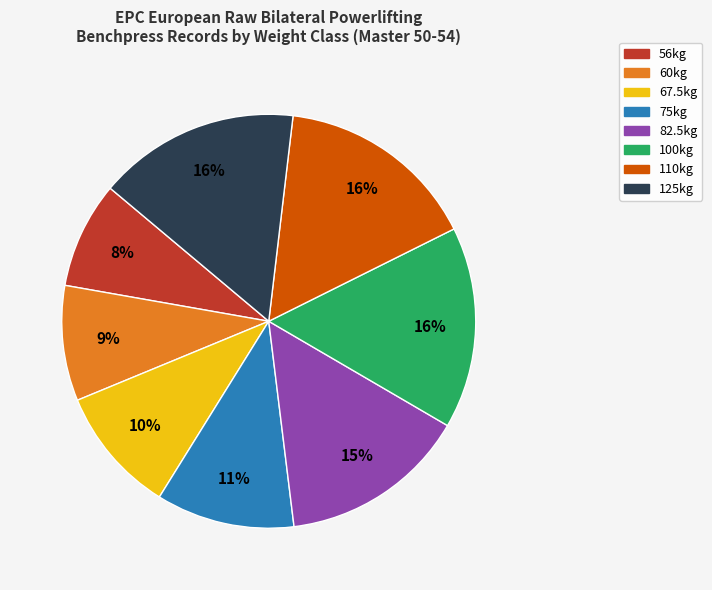

The 82.5kg slice represents 15% of the pie. True or false?

True